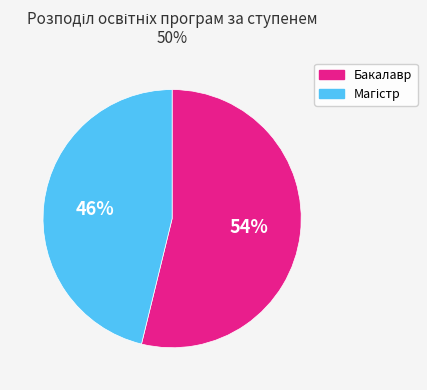

Count the number of slices in the pie.

2